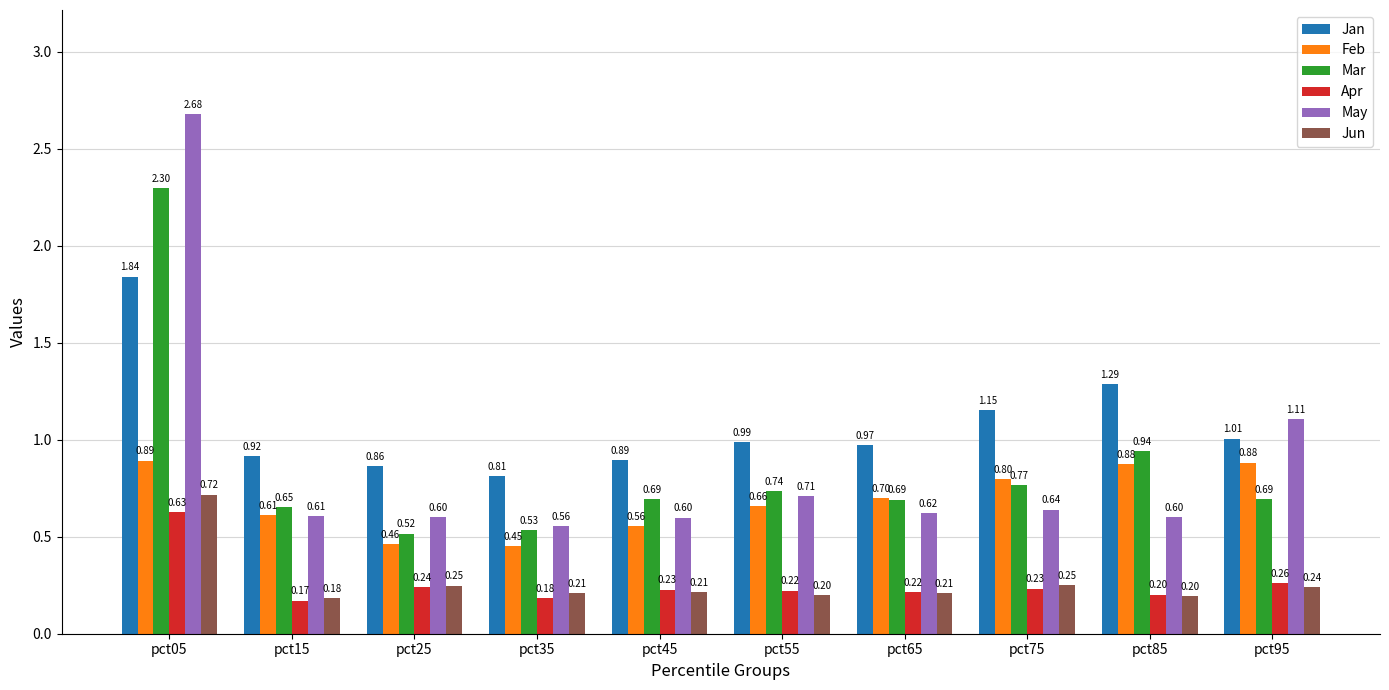

What is the sum of the Apr values at pct45 and pct35?

0.4